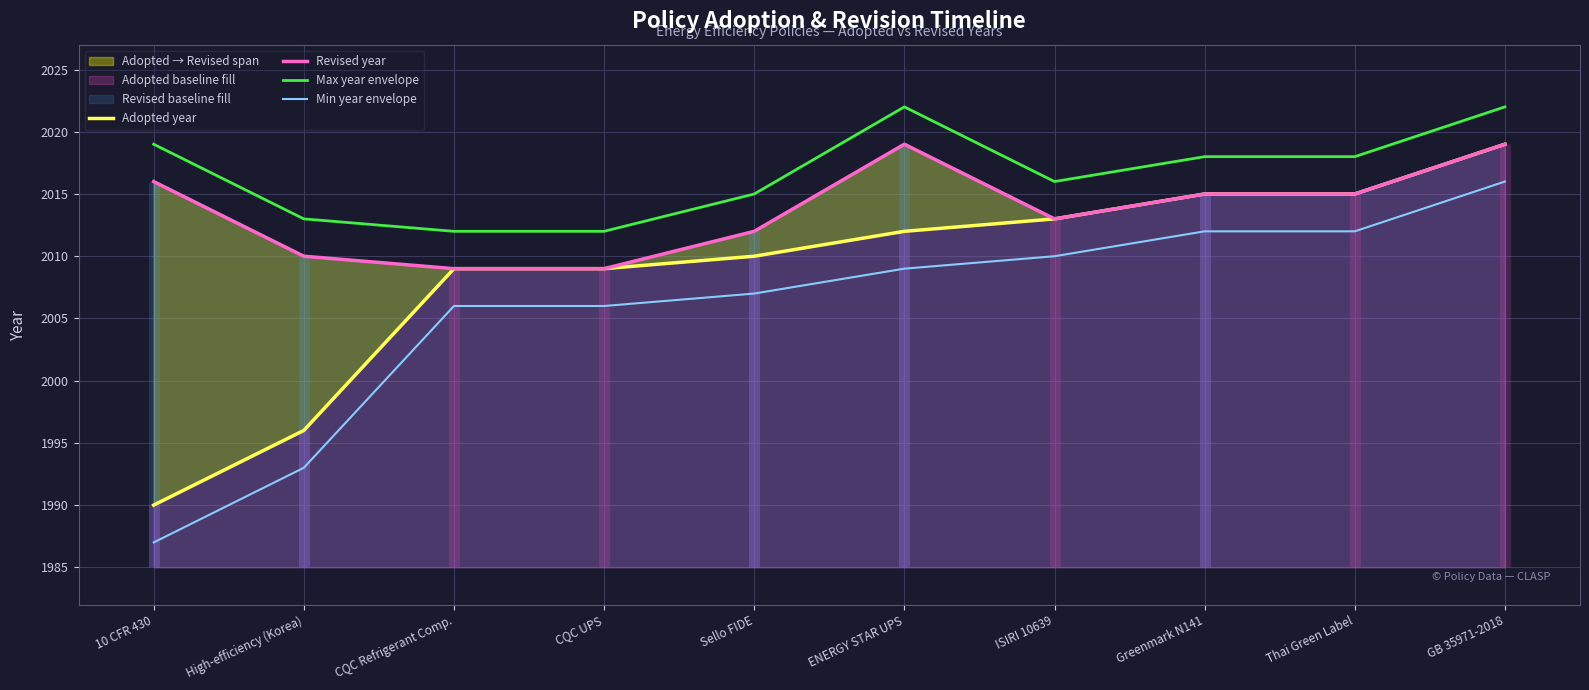

What is the difference between the highest and lowest values at ISIRI 10639?

6